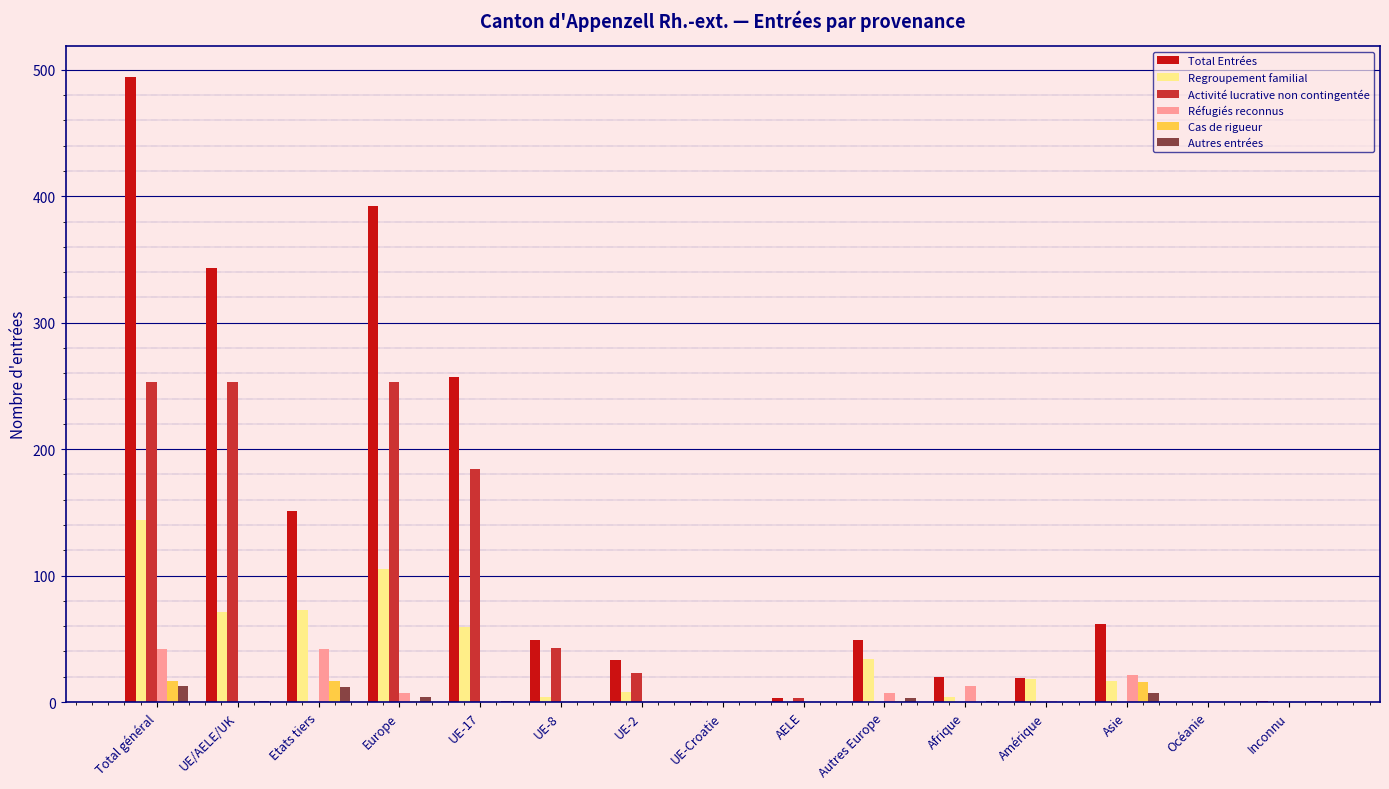

Is the value of Réfugiés reconnus at Total général greater than the value of Regroupement familial at UE/AELE/UK?

No